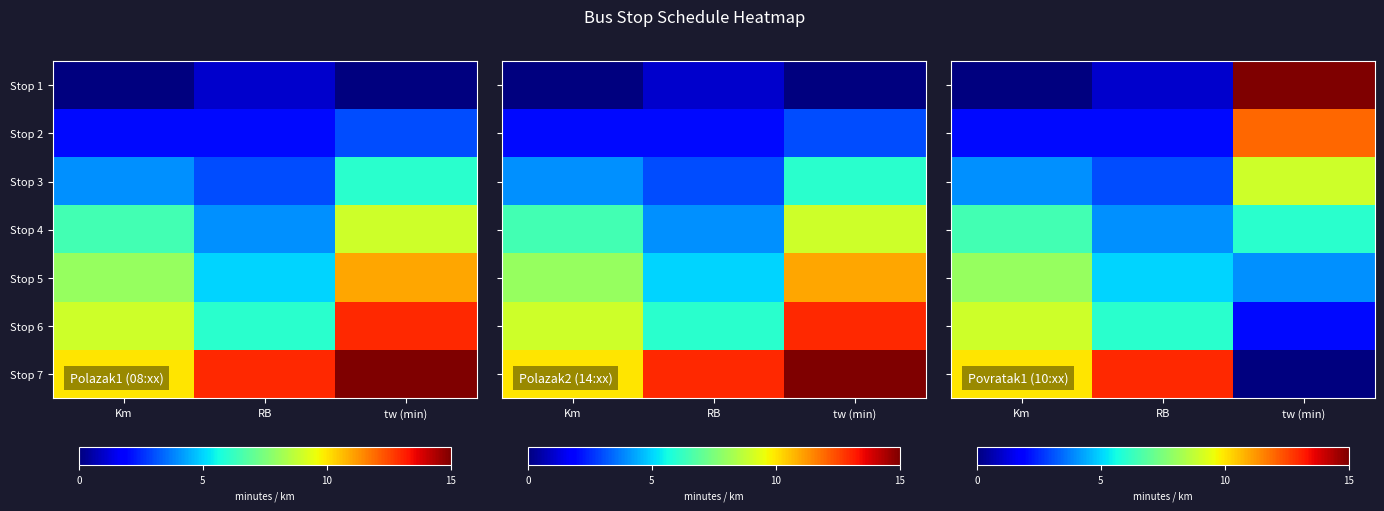

Which category has the highest value in the Stop 1 series?

tw (min)